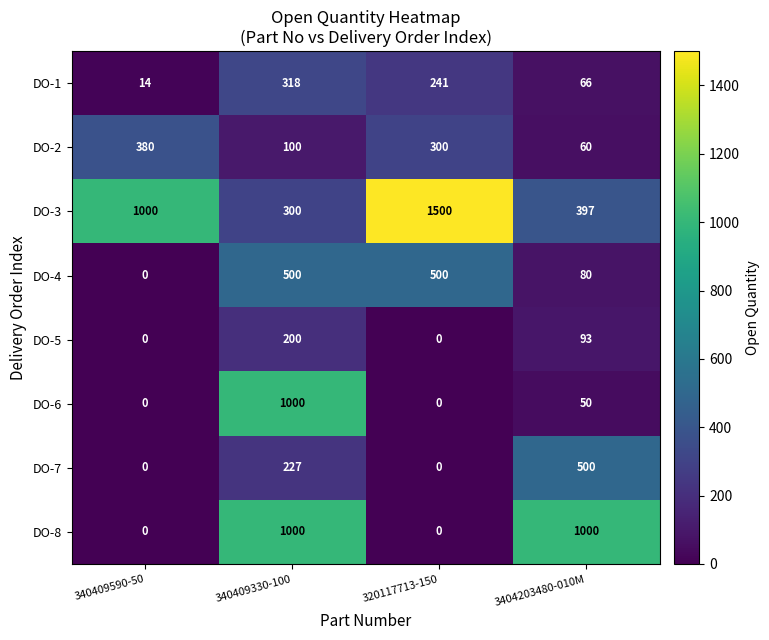

Which series has the widest spread of values?

DO-3